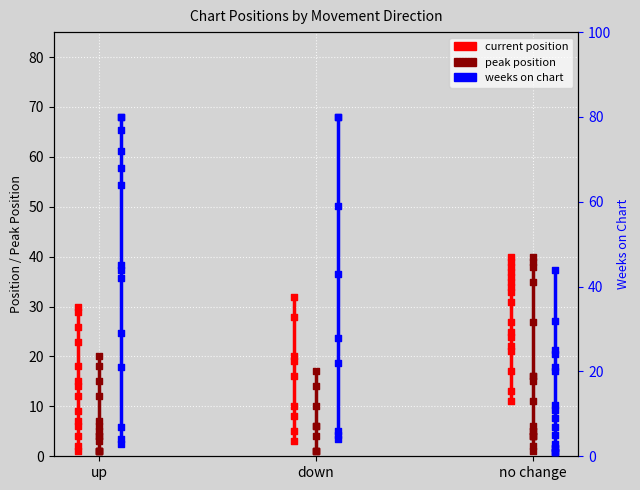

Which series contains the highest Y value?

weeks on chart